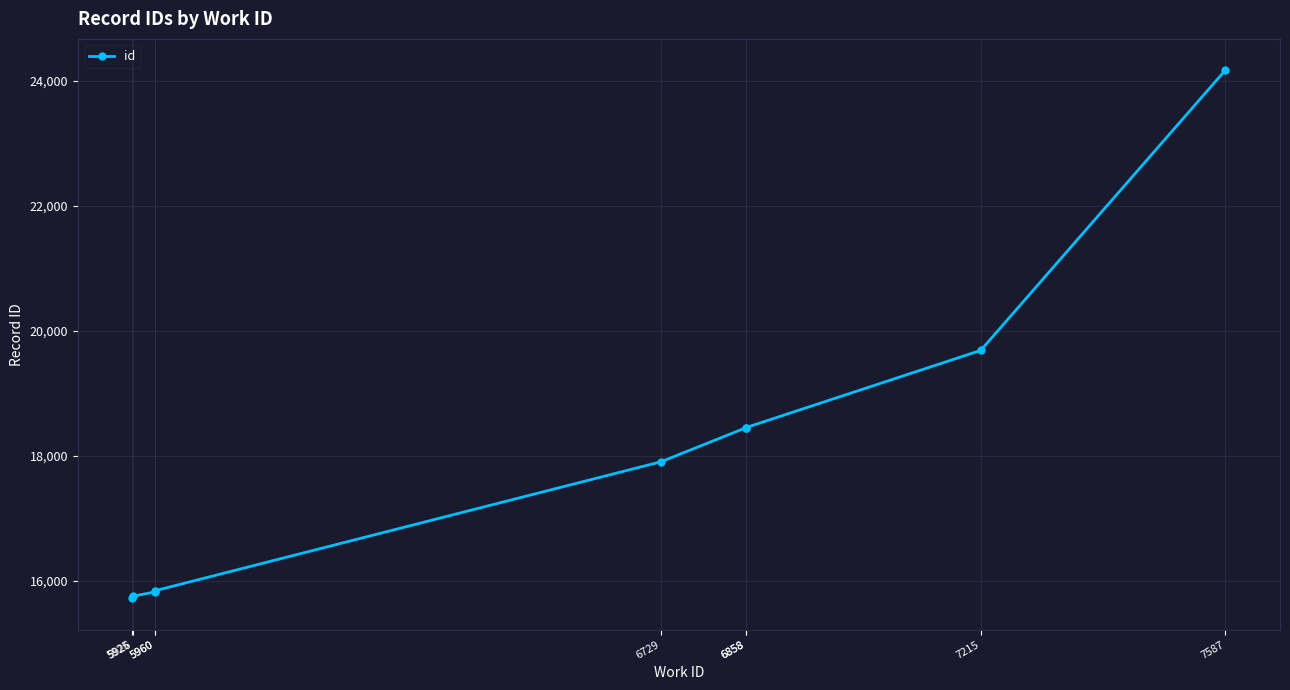

Count the number of values greater than 17906.

4